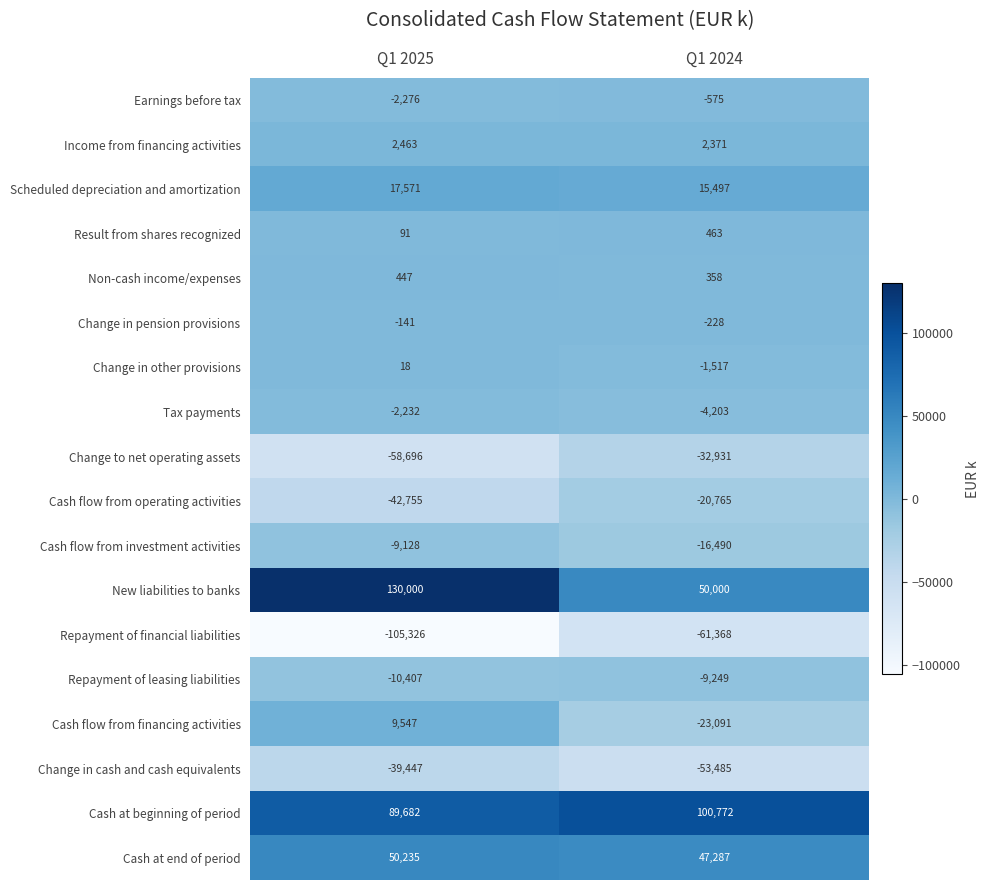

Which series changed the most between Q1 2025 and Q1 2024?

New liabilities to banks